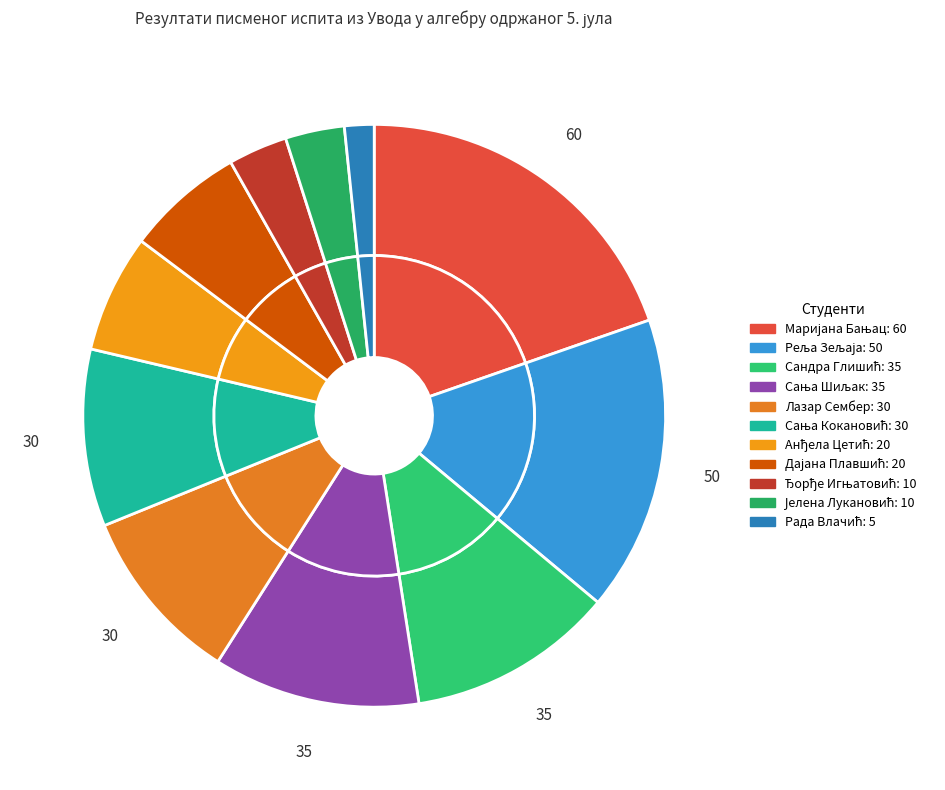

Count the number of slices in the pie.

11